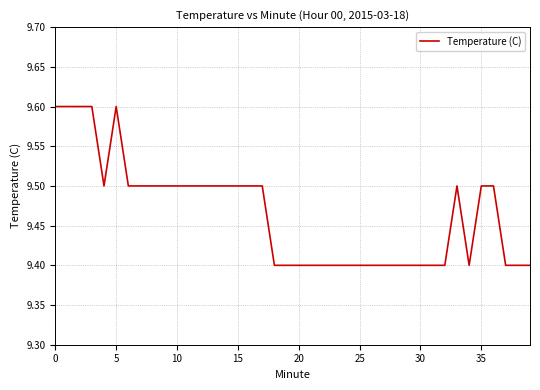

What is the sum of all values?

378.6